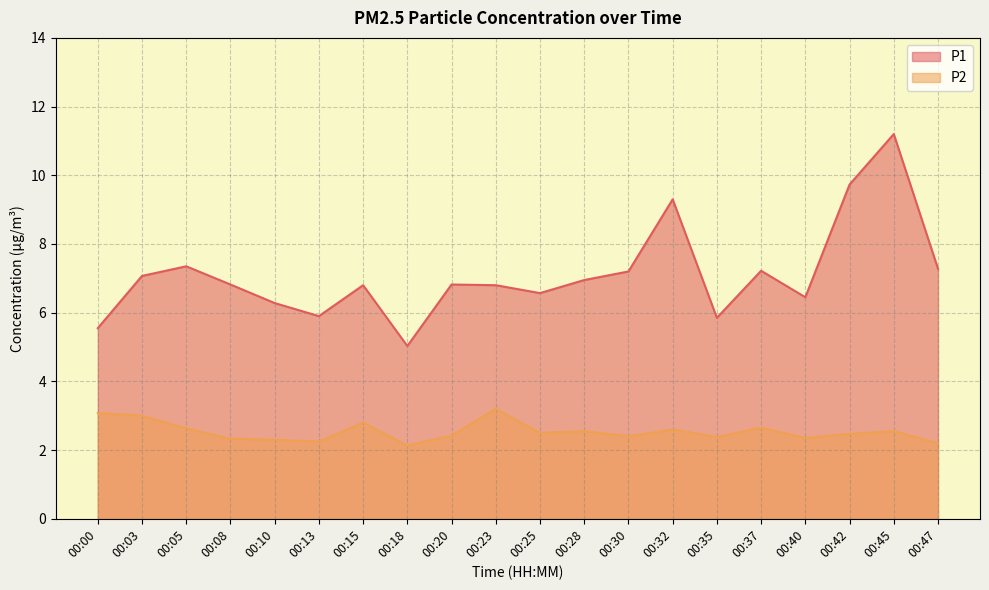

How many series are shown in this chart?

2